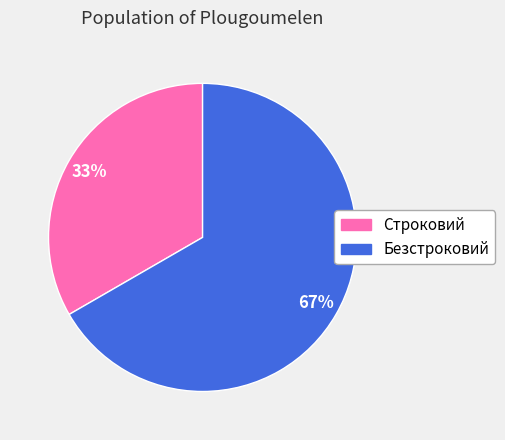

To the nearest percent, what is the combined percentage of Безстроковий and Строковий?

100%